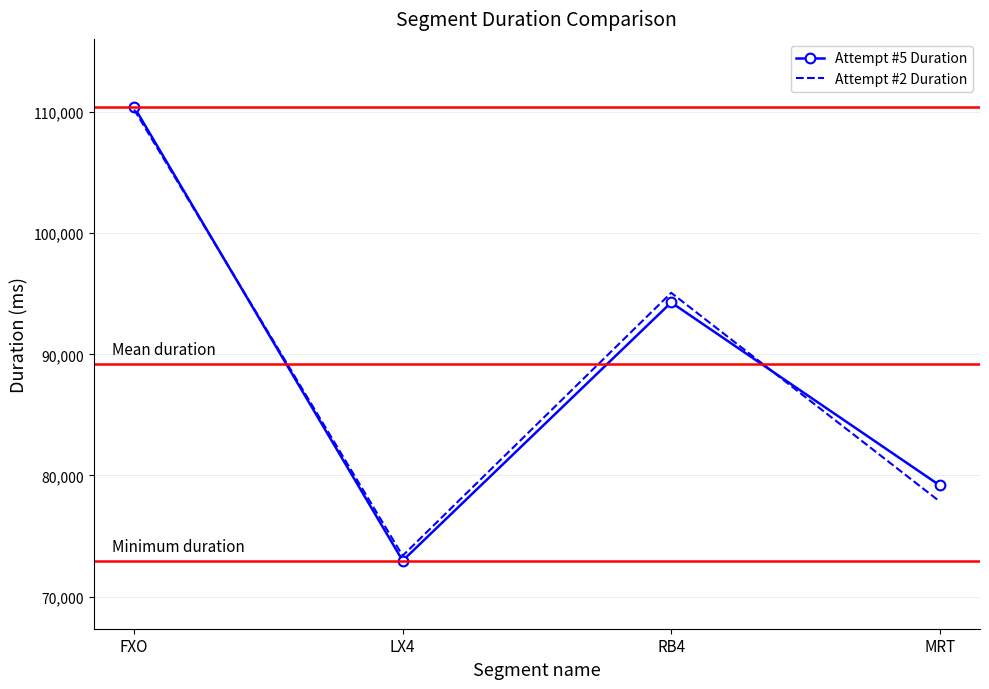

What is the spread (max minus min) of values at LX4?

410